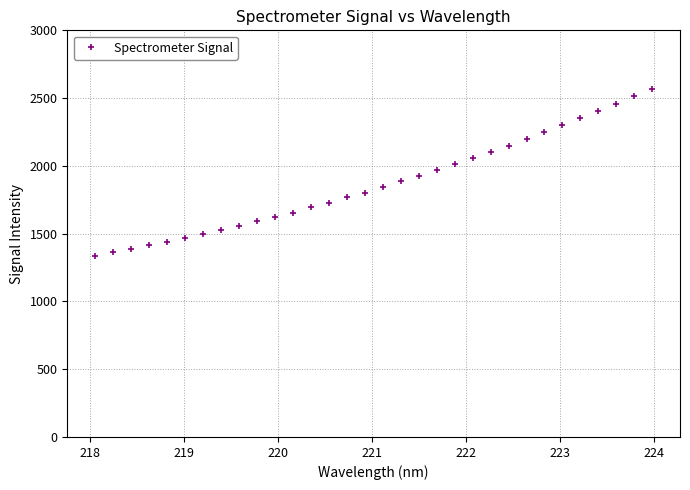

What is the value of the 27th point from the left?

2300.1